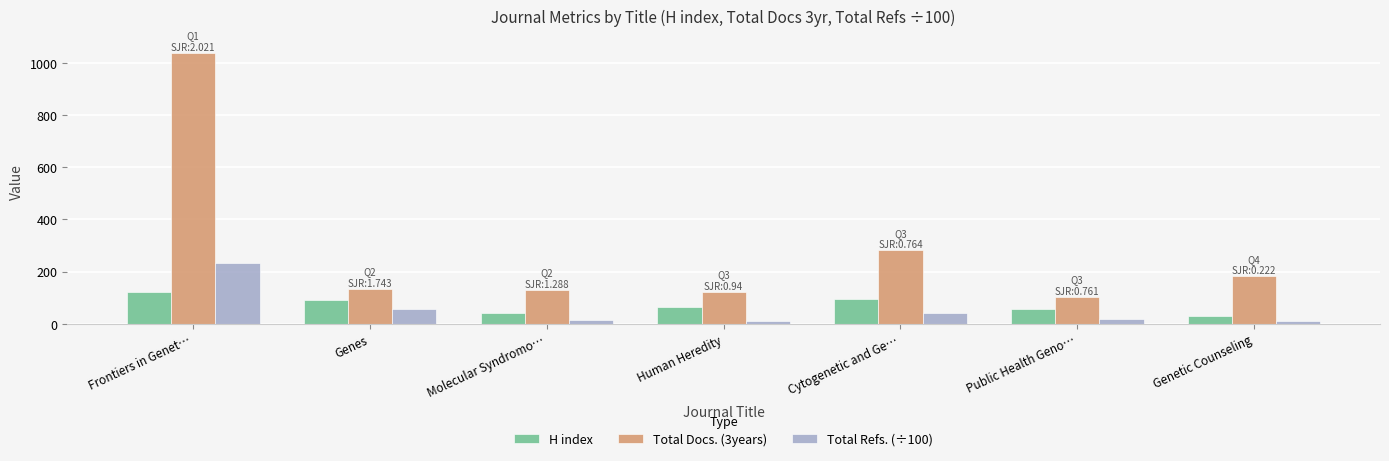

Is it true that Total Docs. (3years) equals 133.0 at Genes?

True